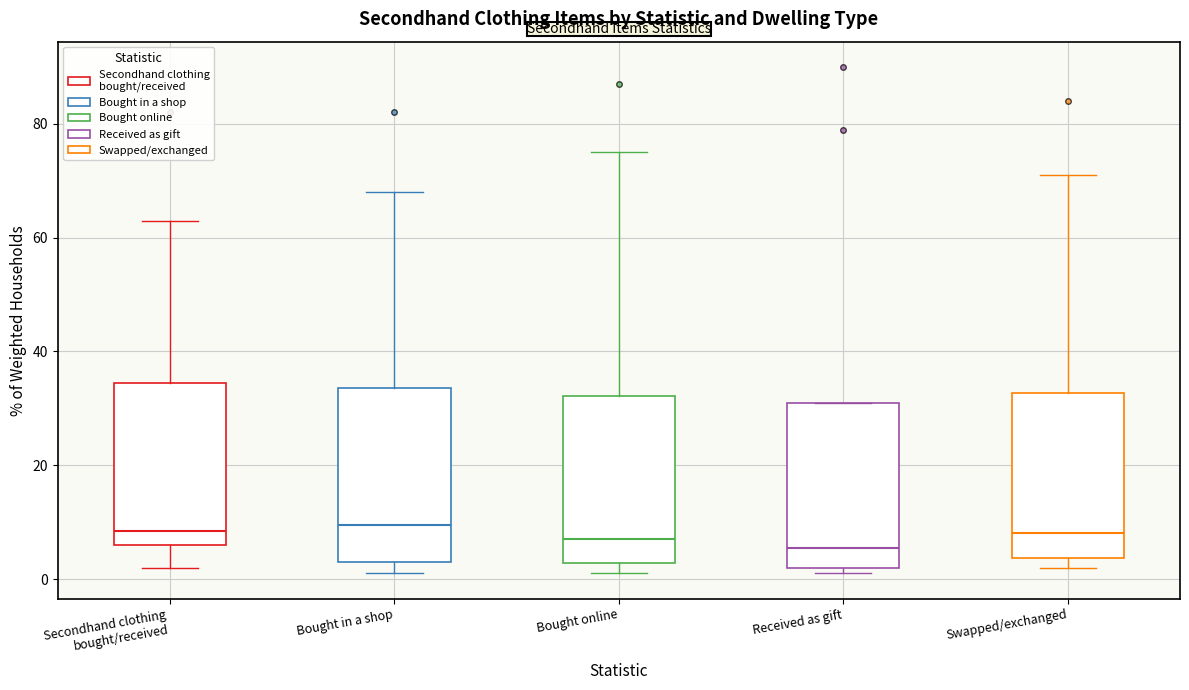

Where does the lower whisker of the box for Secondhand clothing bought/received end on the y-axis? The values are not printed on the chart, so give them approximately, as read against the axis.

2